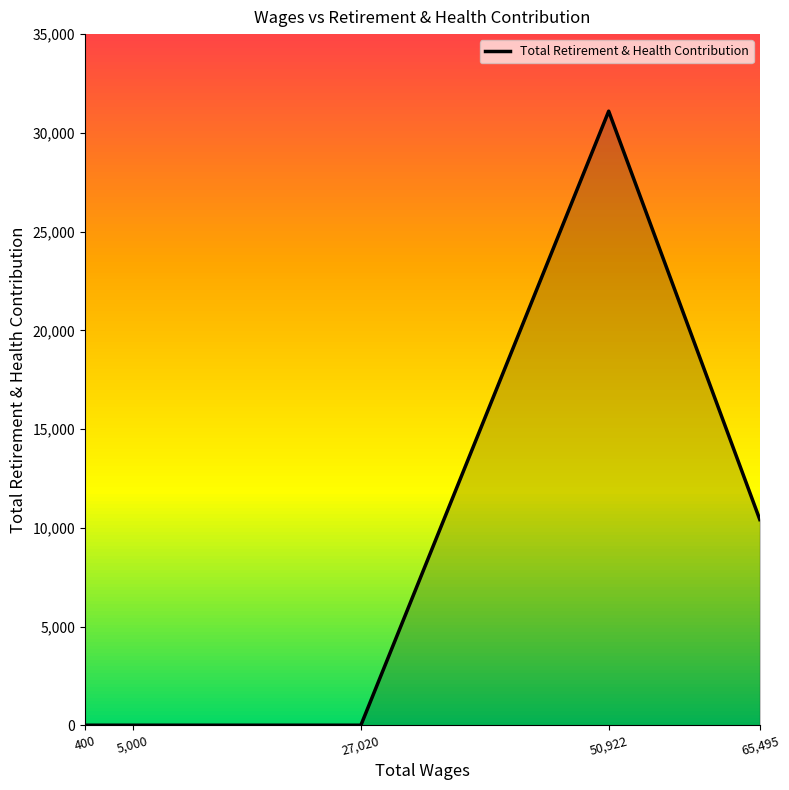

True or false: the data has more than 2 interior local peaks.

False